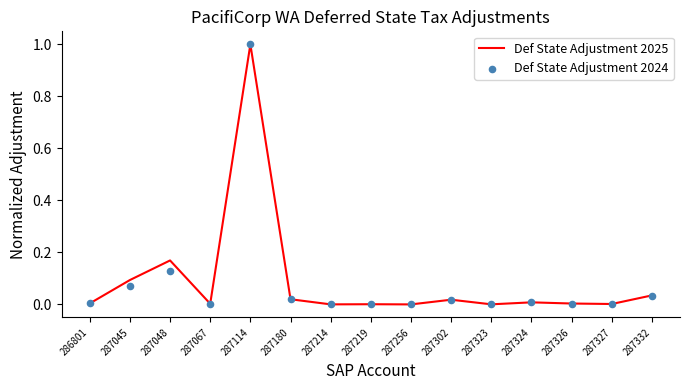

Is the value of Def State Adjustment 2025 at 287256 greater than the value of Def State Adjustment 2024 at 286801?

No